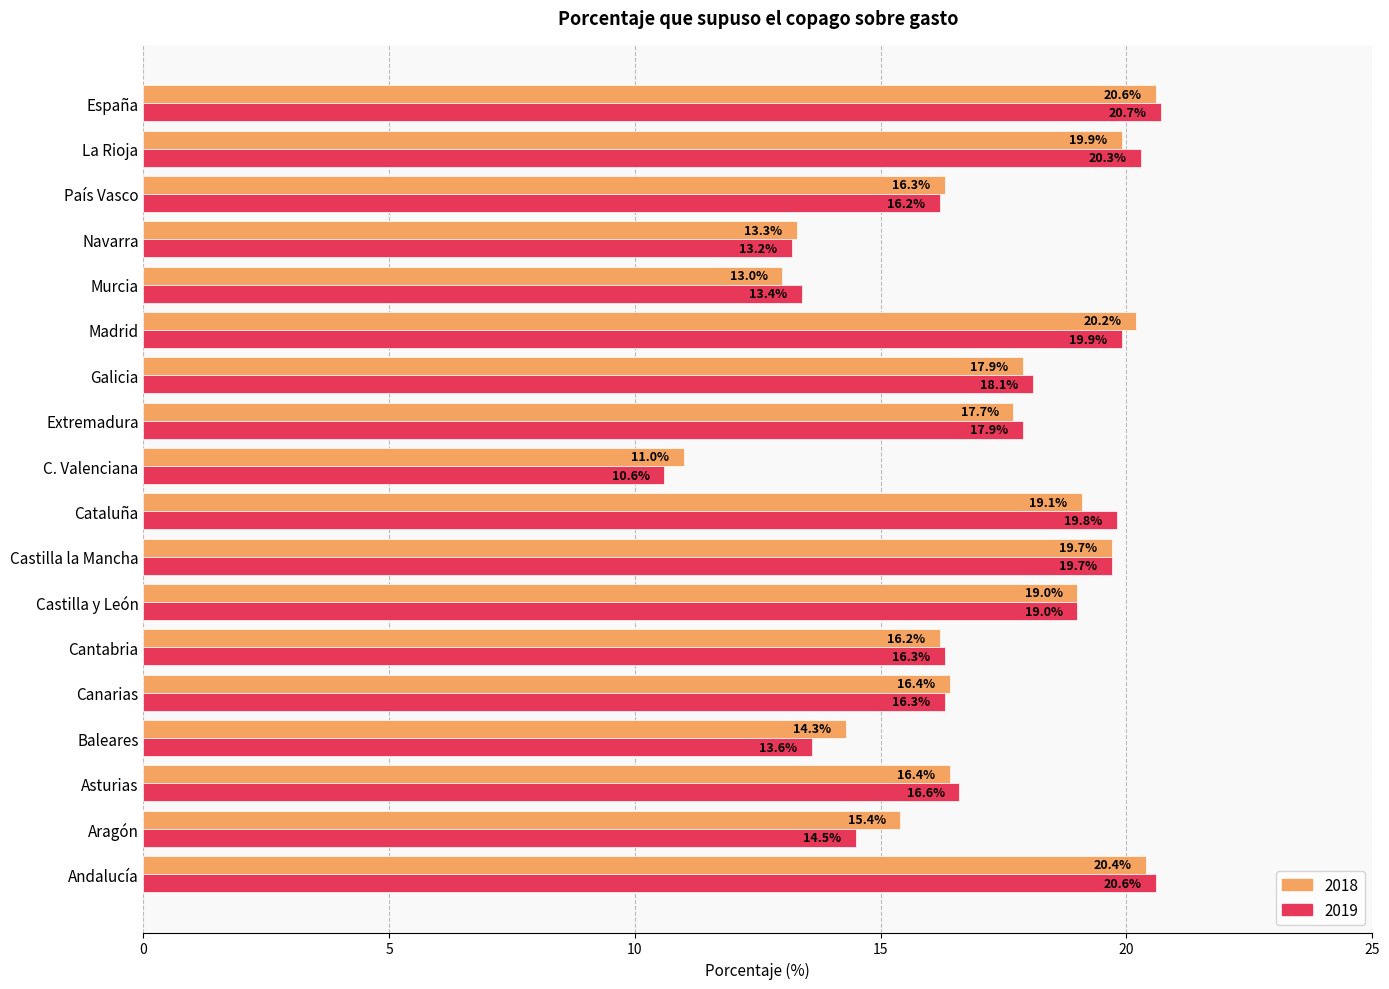

Between Aragón and Cataluña, which series saw the biggest shift?

2019